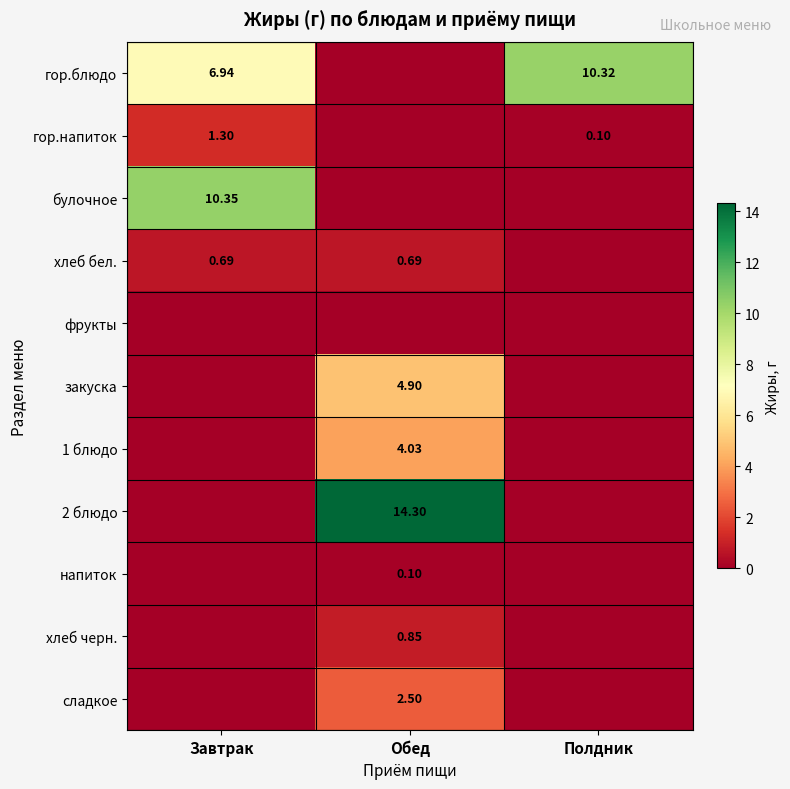

What is the sum of all 1 блюдо values?

4.0